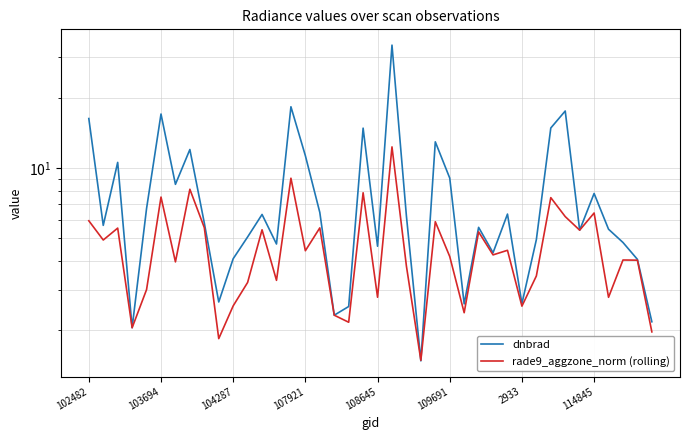

What is the difference between the maximum and second lowest values in the dnbrad series?

31.8